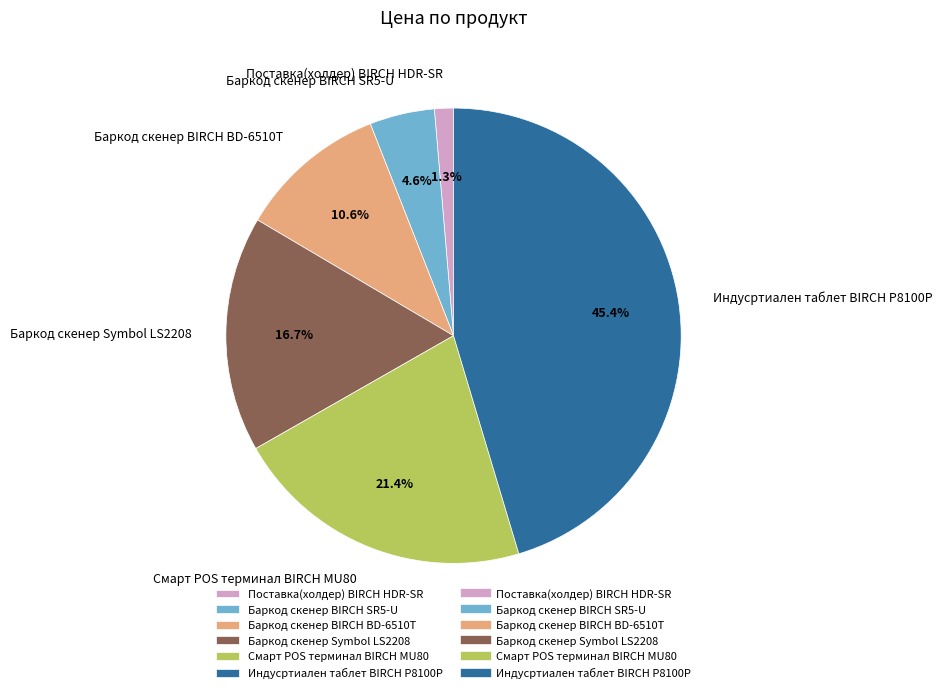

Between Поставка(холдер) BIRCH HDR-SR and Индусртиален таблет BIRCH P8100P, which is larger?

Индусртиален таблет BIRCH P8100P